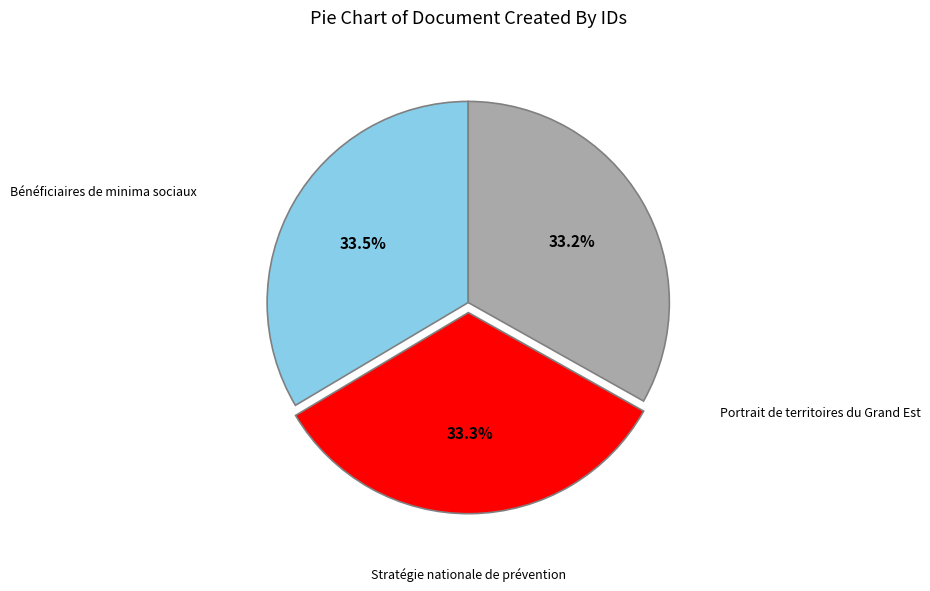

Is there any slice that represents more than half of the pie?

No